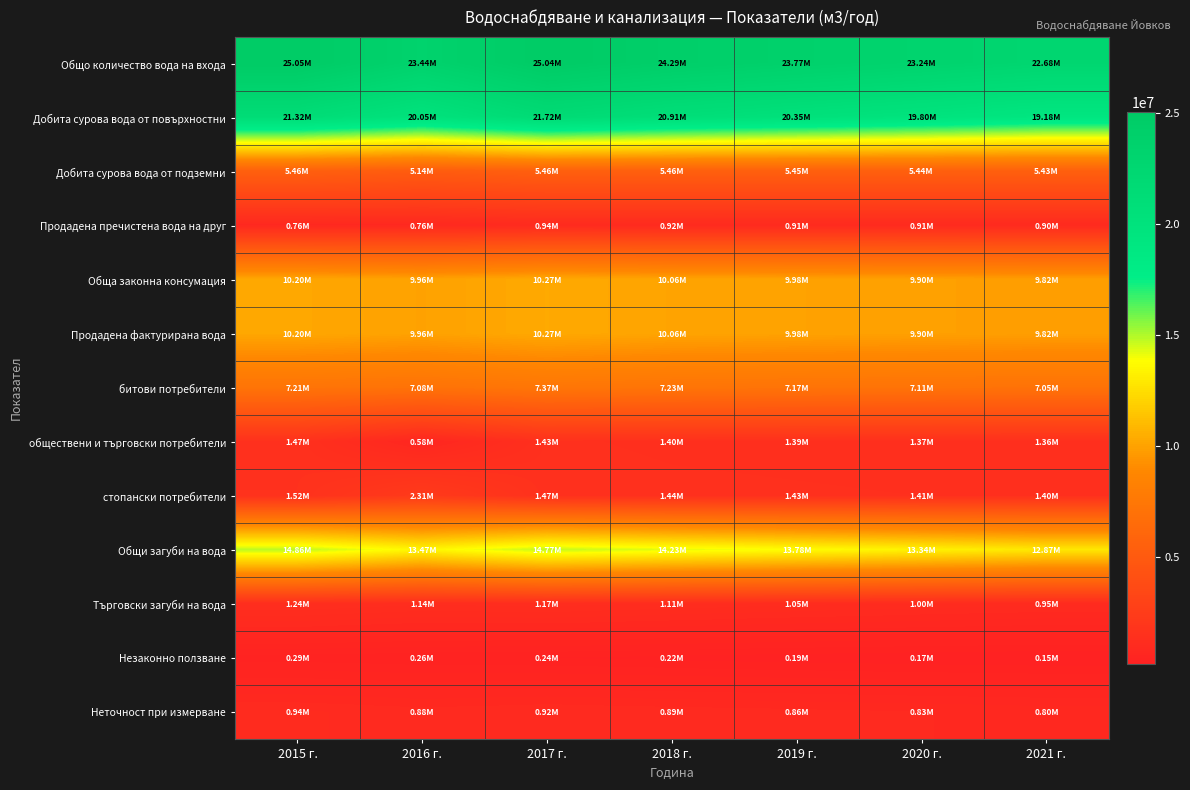

What is the minimum value shown in the chart?

149524